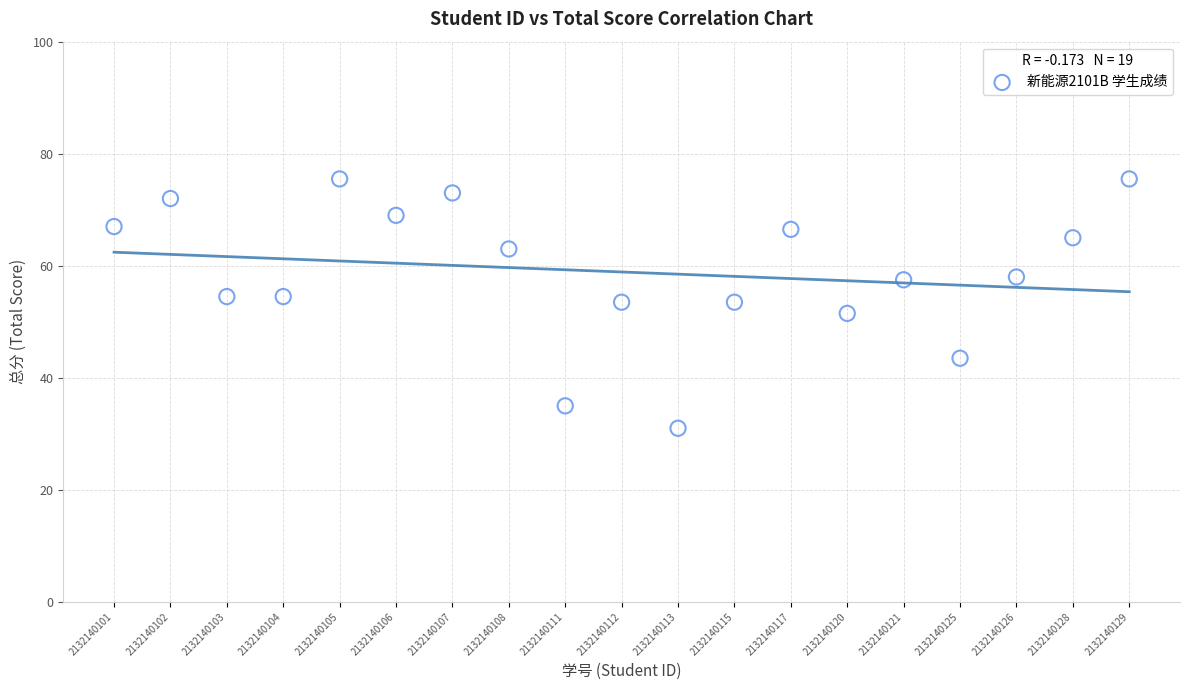

List the coordinates of all points as (X, Y) pairs, reading left to right.

(1.0, 67.0)  (2.0, 72.0)  (3.0, 54.5)  (4.0, 54.5)  (5.0, 75.5)  (6.0, 69.0)  (7.0, 73.0)  (8.0, 63.0)  (9.0, 35.0)  (10.0, 53.5)  (11.0, 31.0)  (12.0, 53.5)  (13.0, 66.5)  (14.0, 51.5)  (15.0, 57.5)  (16.0, 43.5)  (17.0, 58.0)  (18.0, 65.0)  (19.0, 75.5)